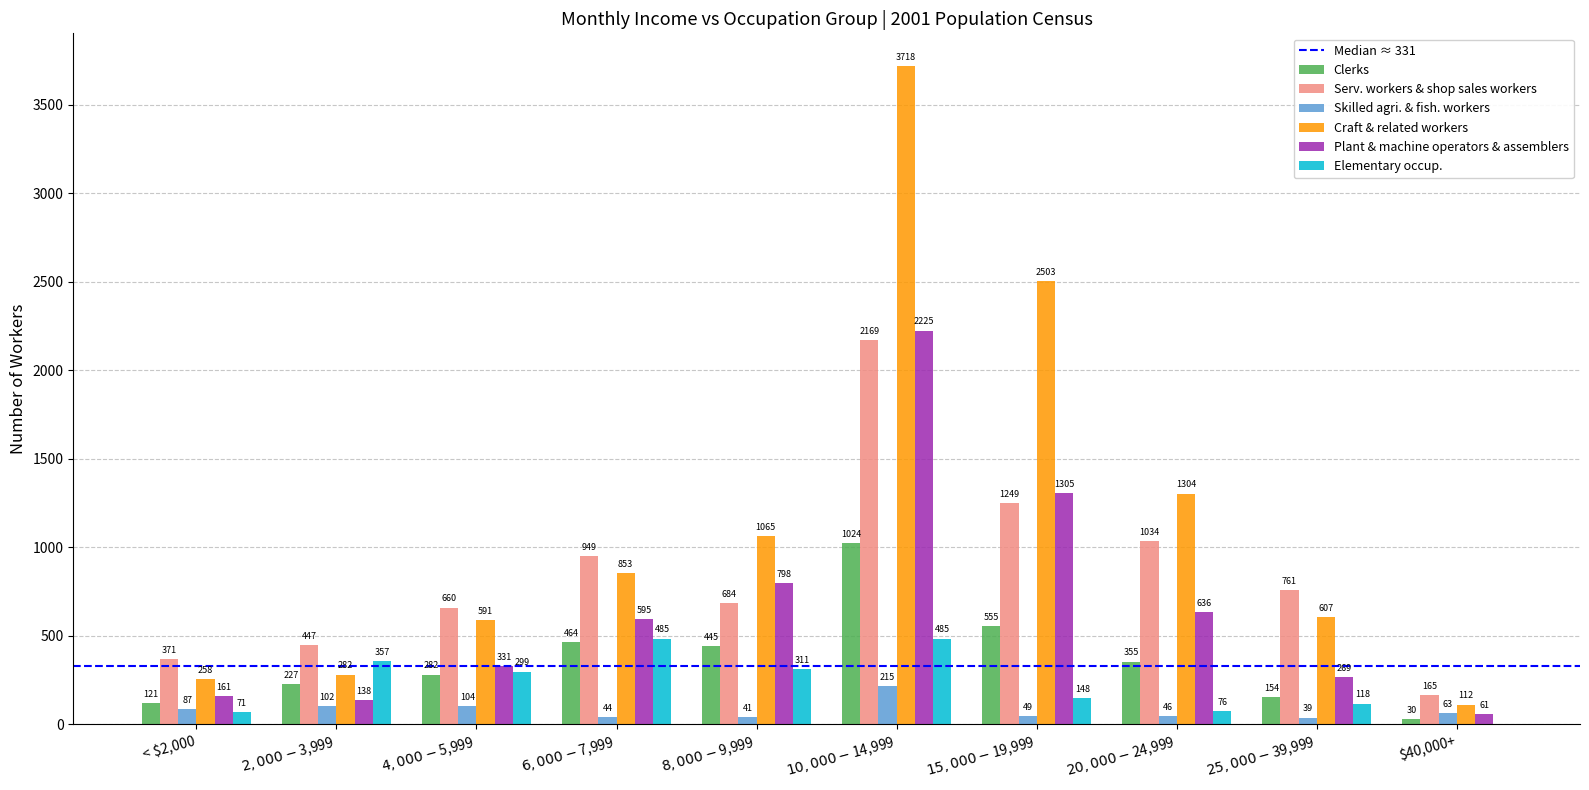

Which series has the largest total across all categories?

Craft & related workers